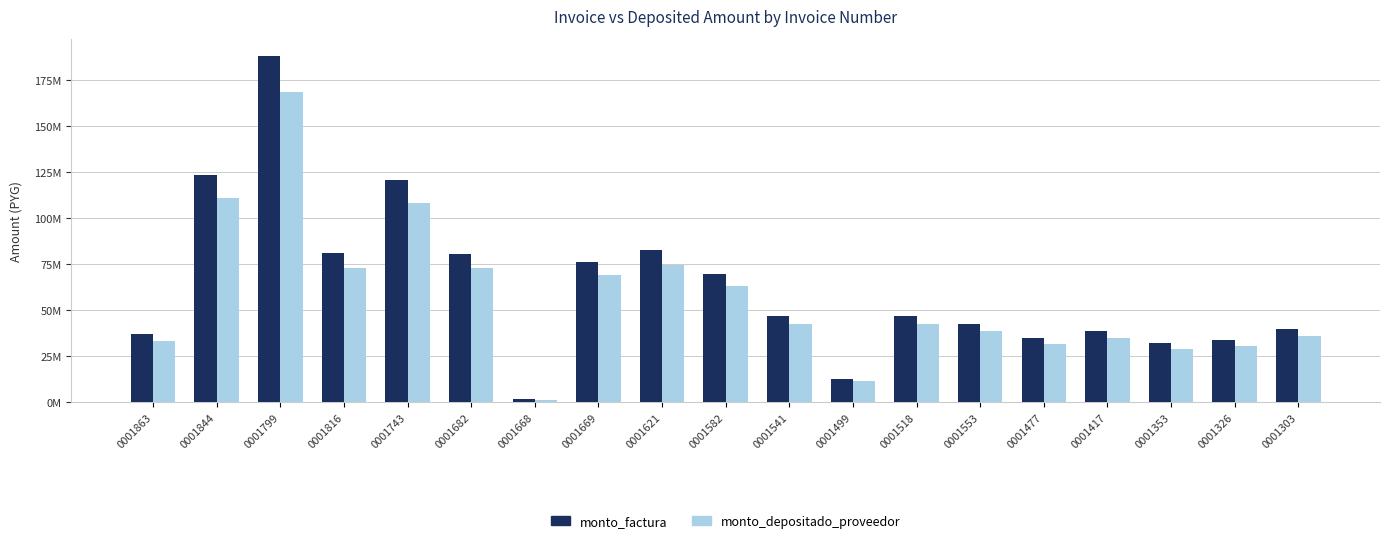

What are all the series names shown in the legend?

monto_factura, monto_depositado_proveedor